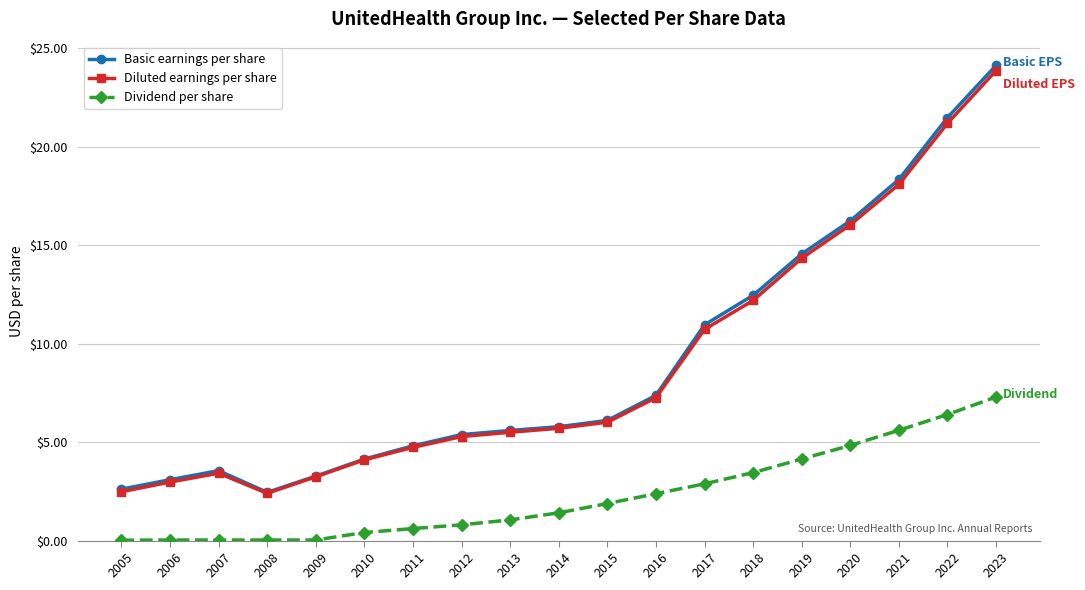

True or false: Dividend per share and Basic earnings per share cross at least once.

False